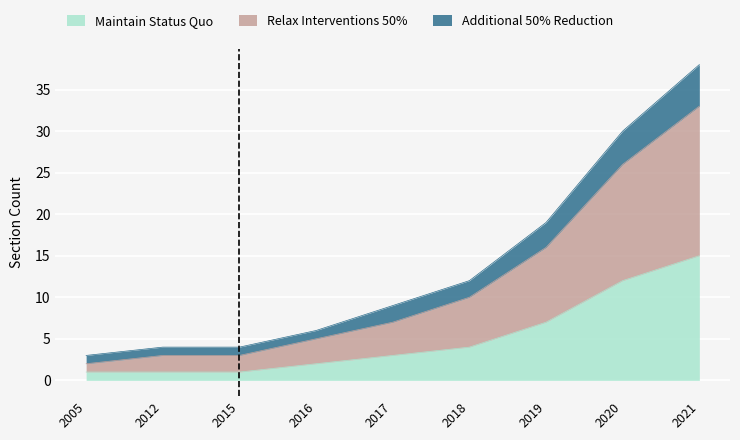

Reading right to left, what are all the values shown in this chart?

Maintain Status Quo: 15	12	7	4	3	2	1	1	1
Relax Interventions 50%: 33	26	16	10	7	5	3	3	2
Additional 50% Reduction: 38	30	19	12	9	6	4	4	3